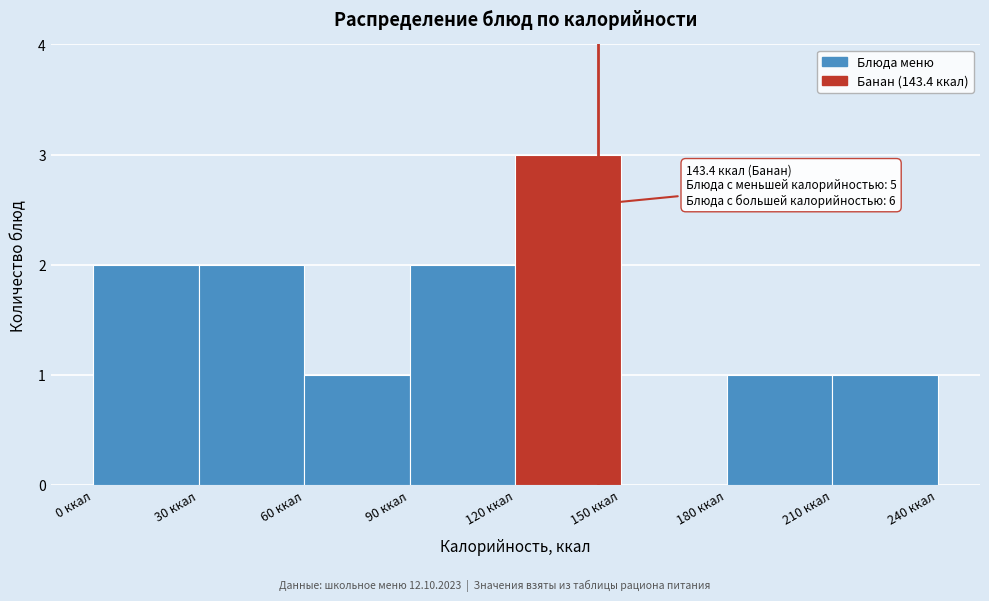

Which range on the x-axis has the tallest bar?

120 to 150